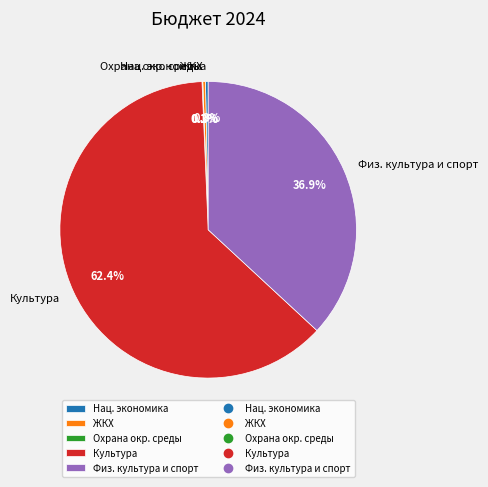

Between ЖКХ and Культура, which is larger?

Культура